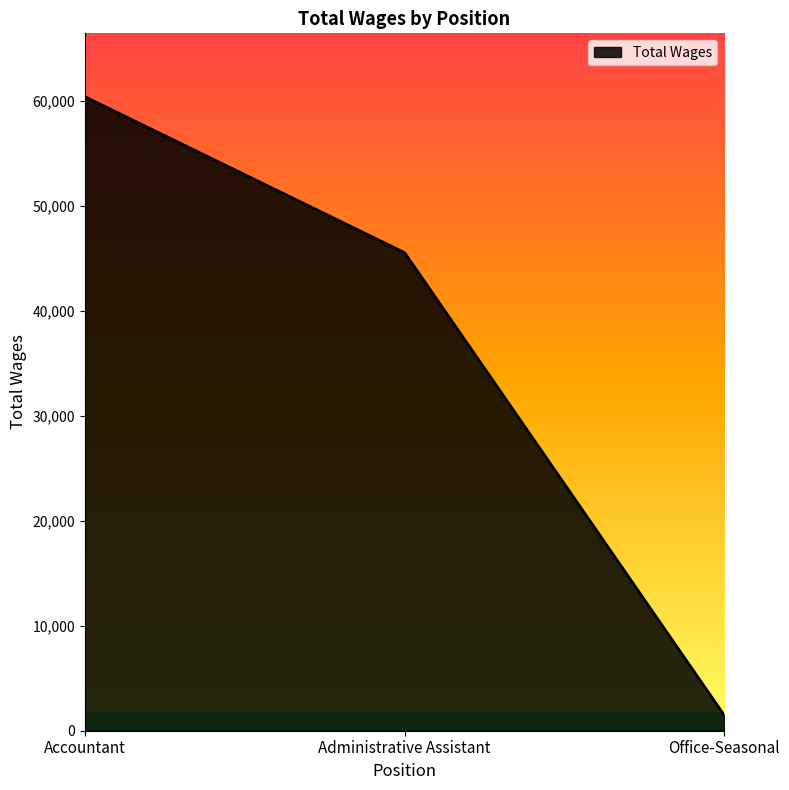

How many lines are shown in the chart?

1